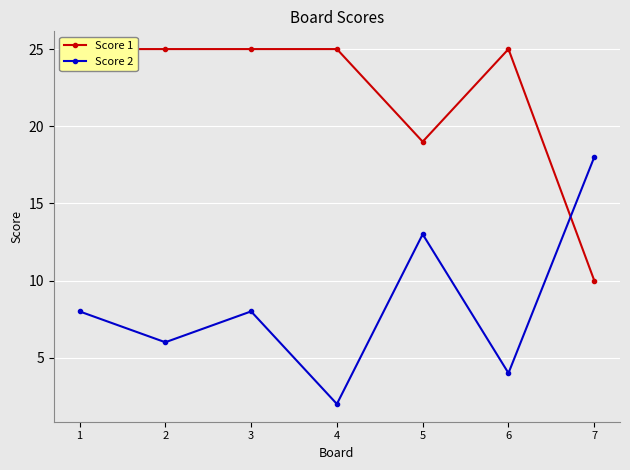

Is it true that Score 2 equals 6 at 2?

True